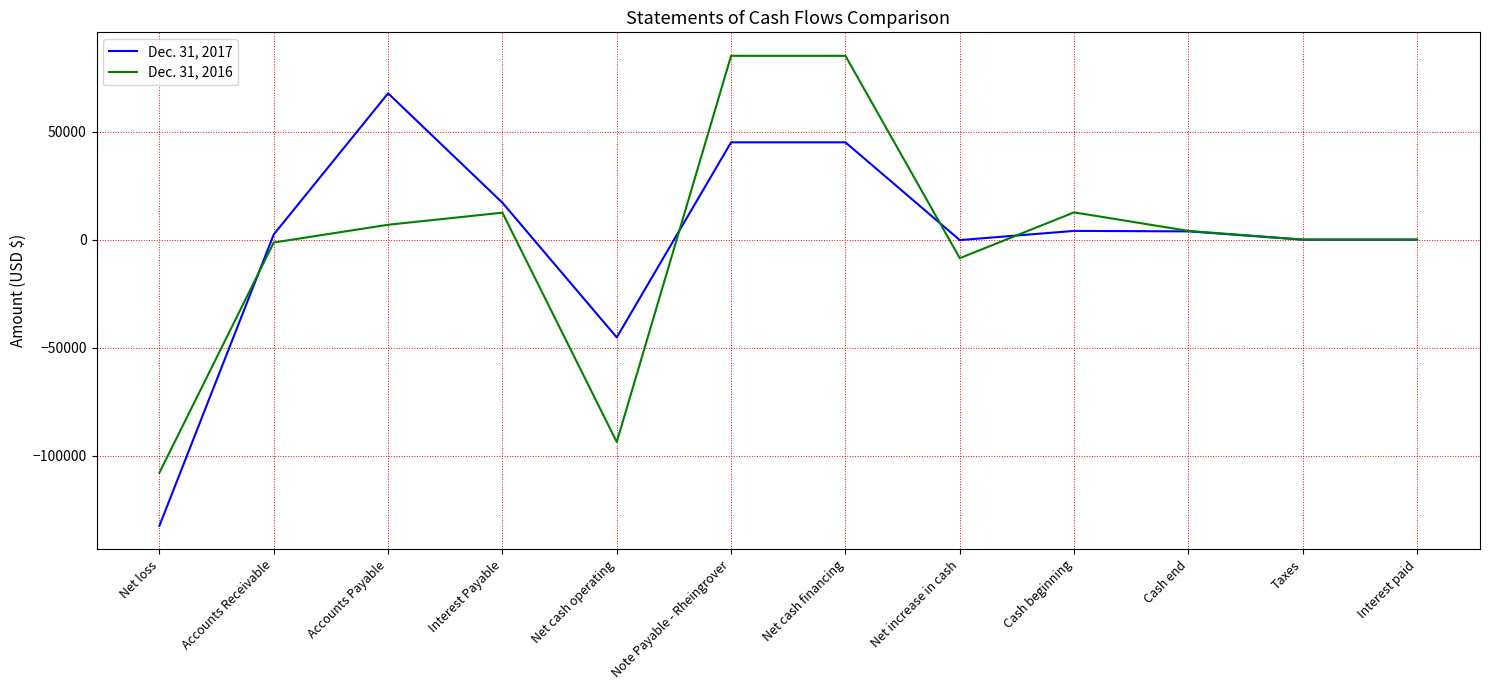

What is the sum of all Dec. 31, 2017 values?

7222